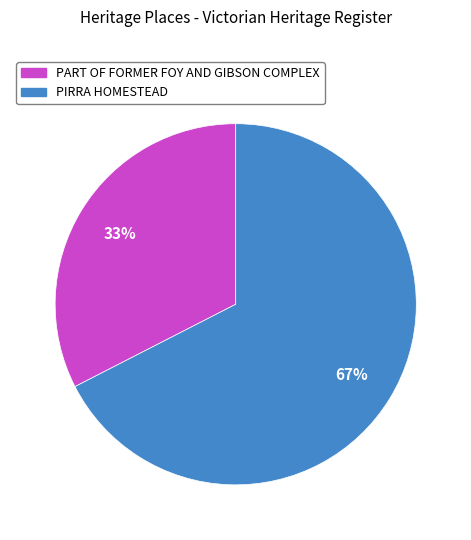

Which slice represents more than half of the pie?

PIRRA HOMESTEAD